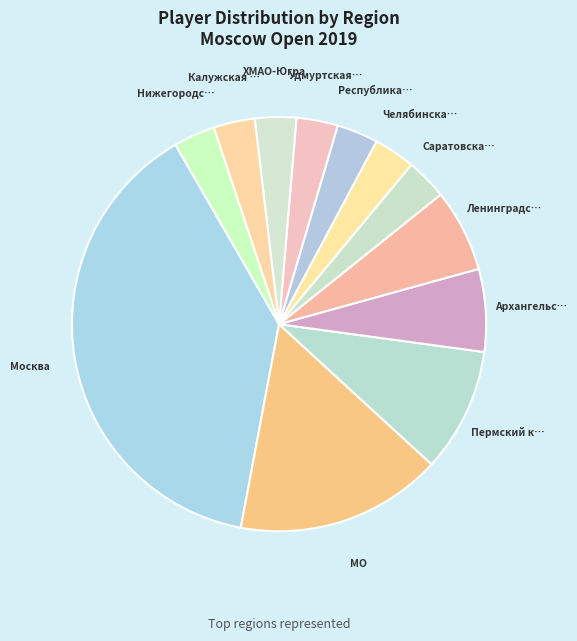

Count the number of slices in the pie.

12